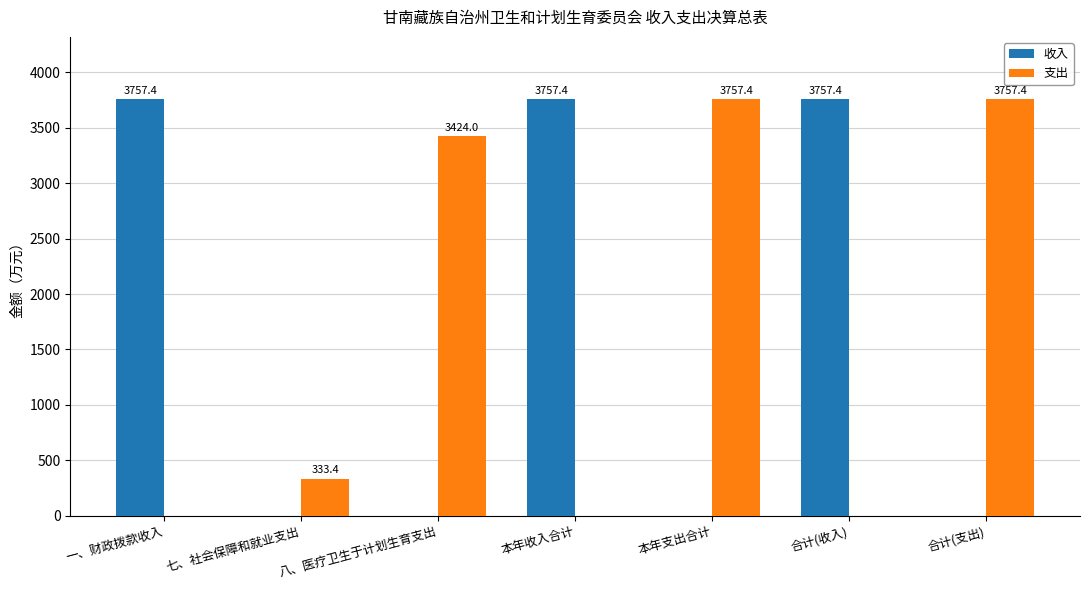

Is it true that 支出 equals 333.4 at 七、社会保障和就业支出?

True